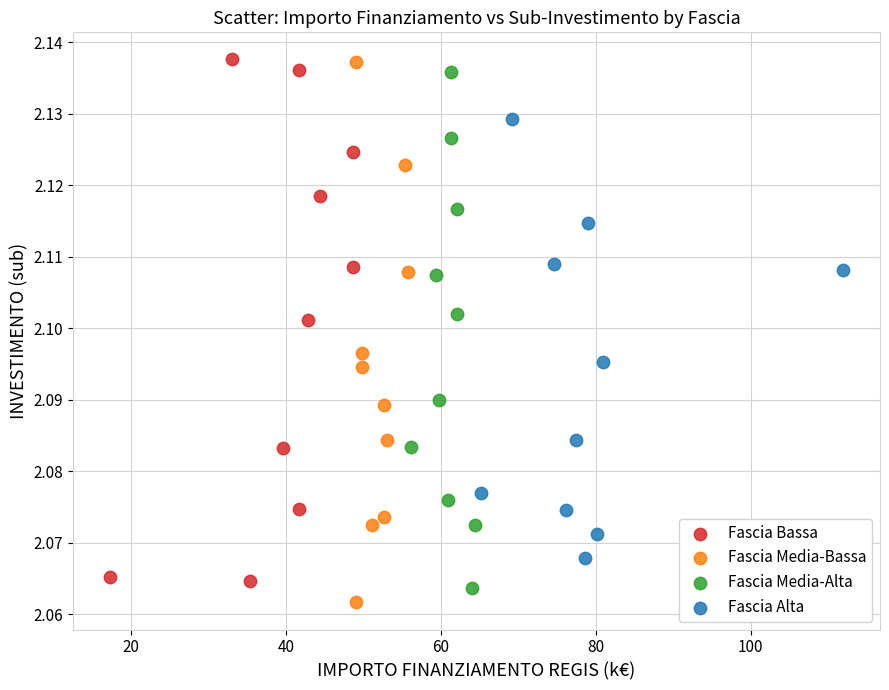

What are all the series names shown in the legend?

Fascia Bassa, Fascia Media-Bassa, Fascia Media-Alta, Fascia Alta